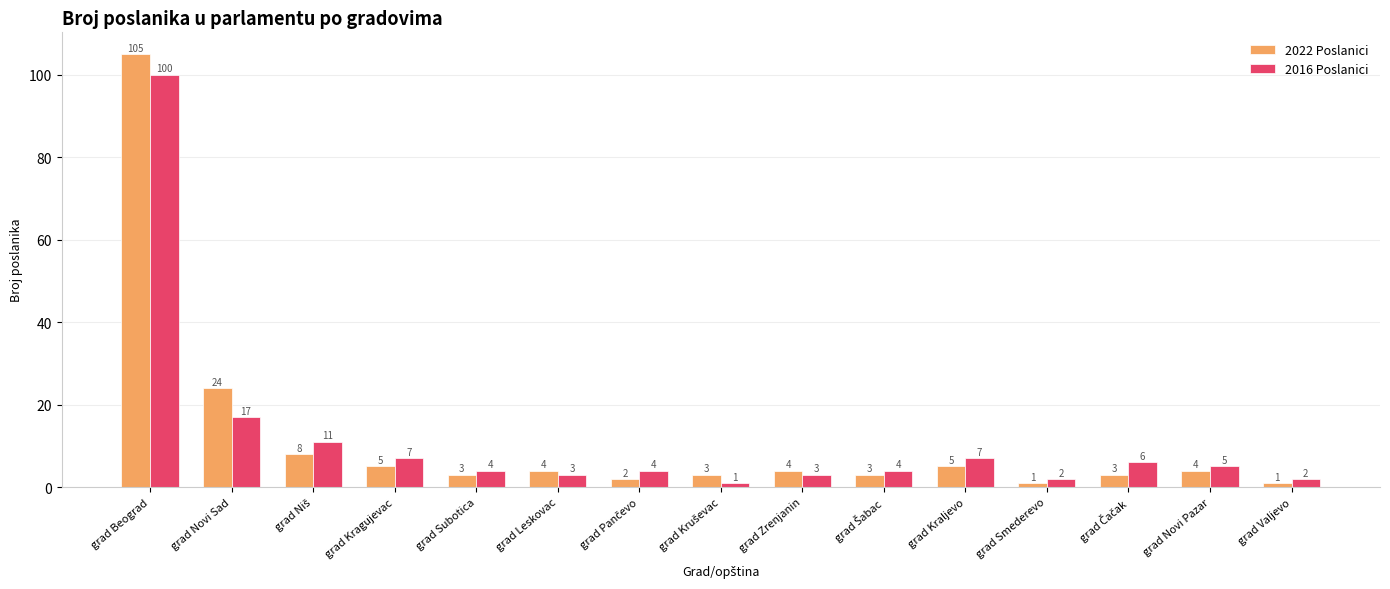

List the series in order of their peak value, lowest first.

2016 Poslanici, 2022 Poslanici